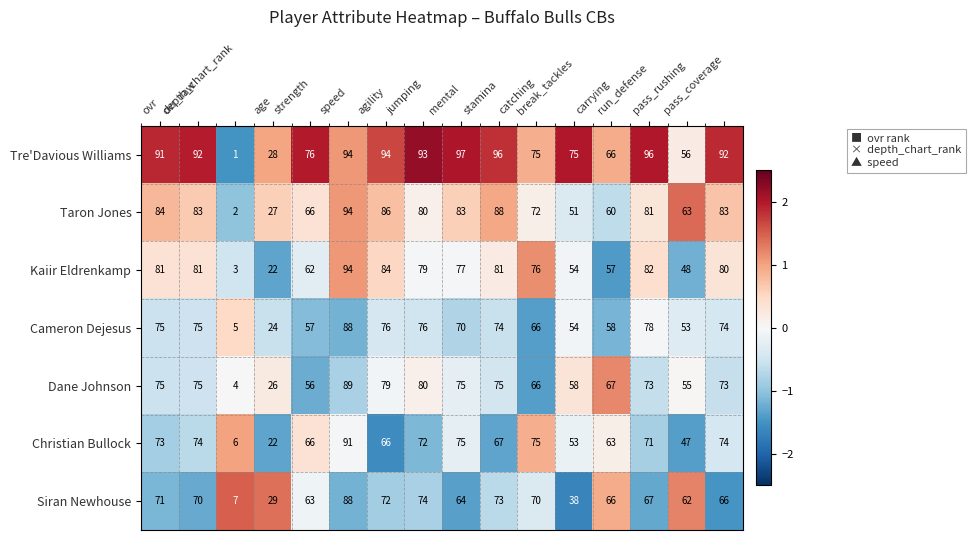

Which series has the largest range (max minus min)?

Tre'Davious Williams